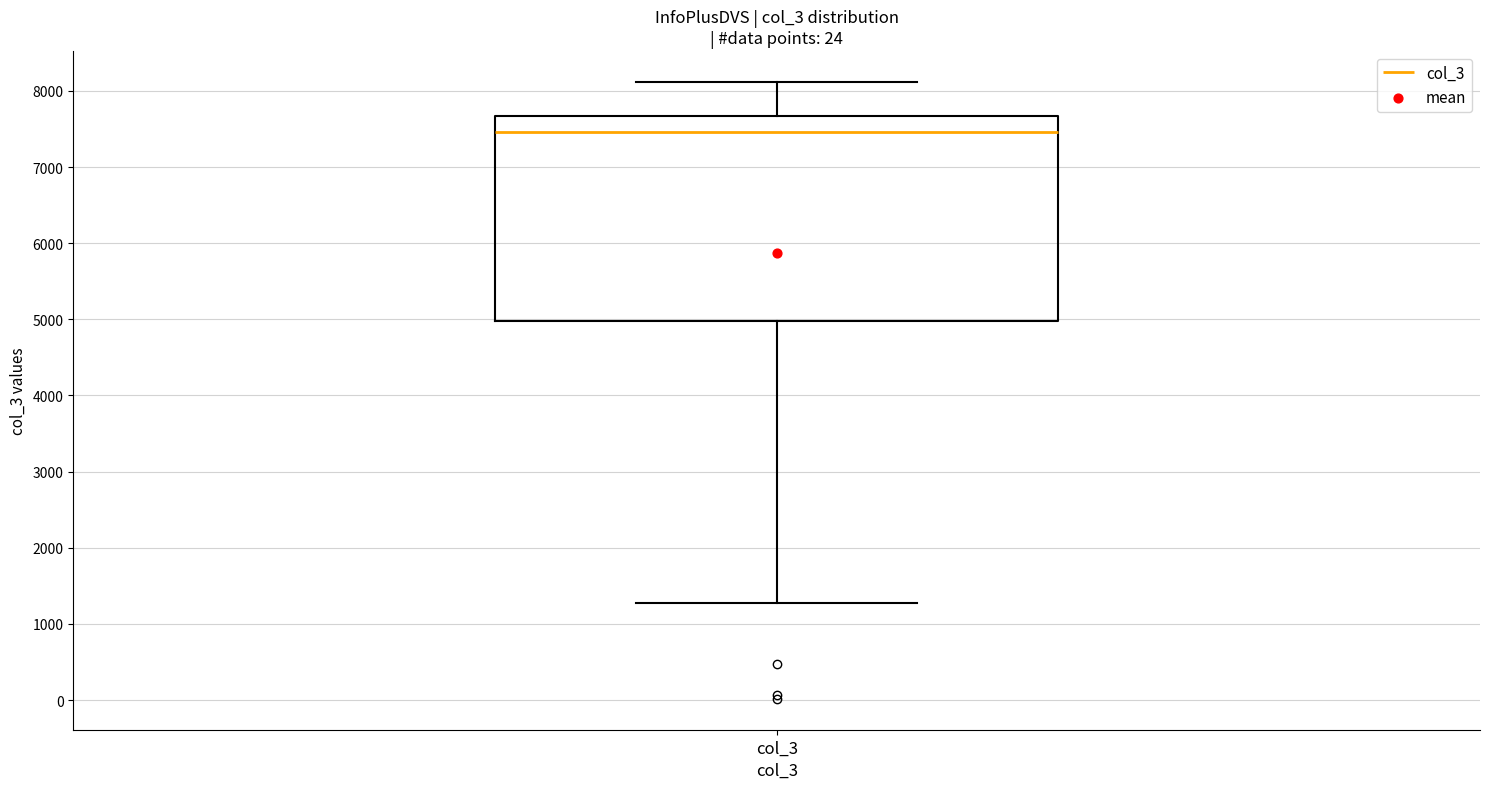

Read this box plot against the y-axis: the position of the median line, the range covered by the box, and the ends of both whiskers. The values are not printed on the chart, so give them approximately, as read against the axis.

median 7500, box 5000 to 7700, whiskers 1300 to 8100